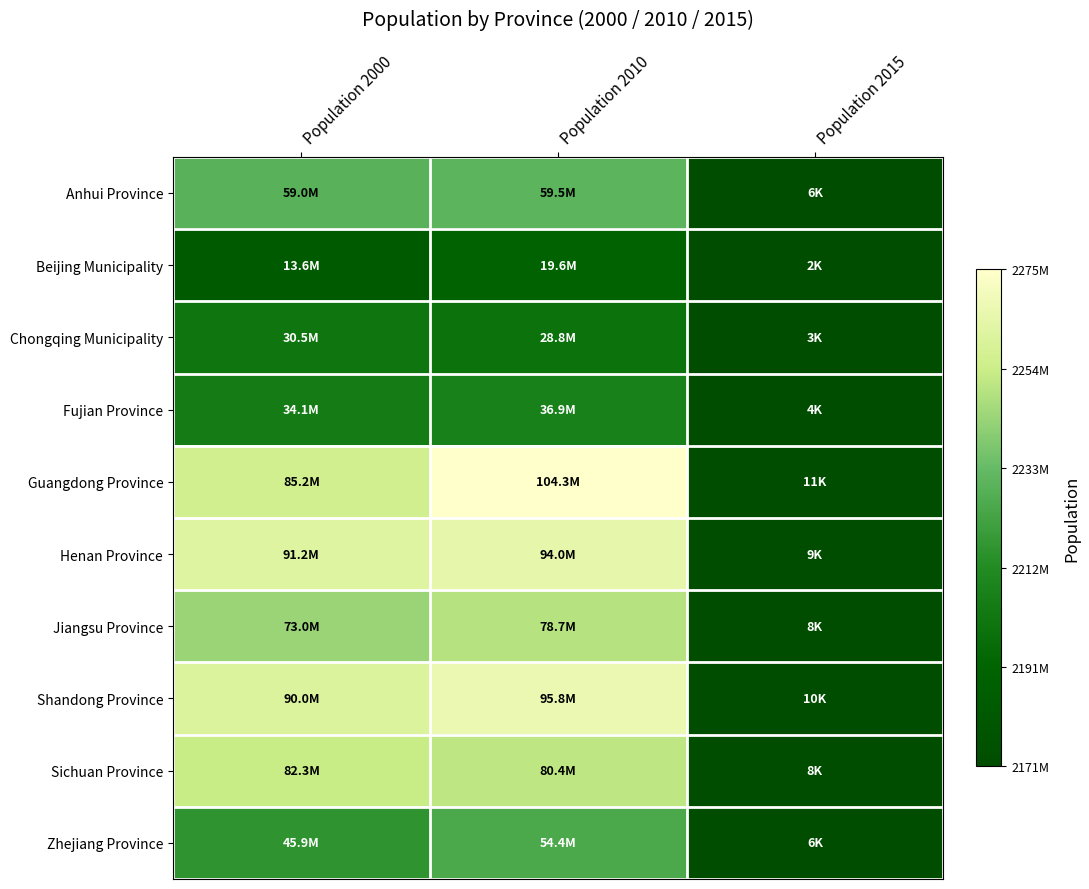

At how many categories does at least one series exceed 0?

3